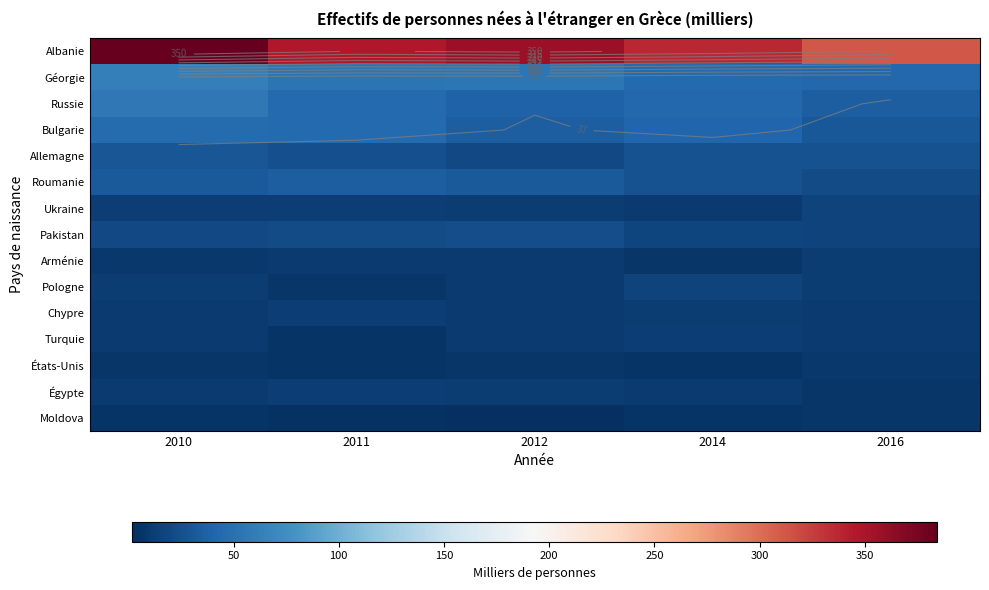

What is the total value across all series at 2016?

568.3